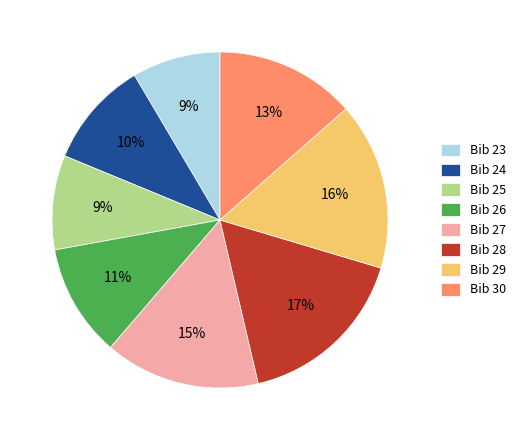

Approximately how many times larger is the value at Bib 26 compared to Bib 30?

0.8